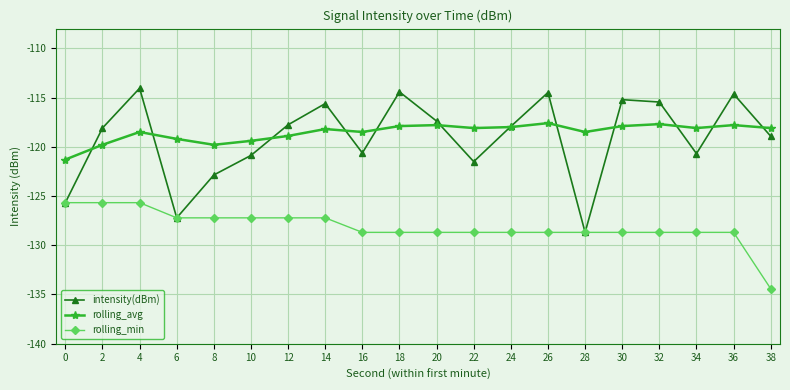

Is the value of intensity(dBm) at 34 greater than the value of rolling_min at 0?

Yes